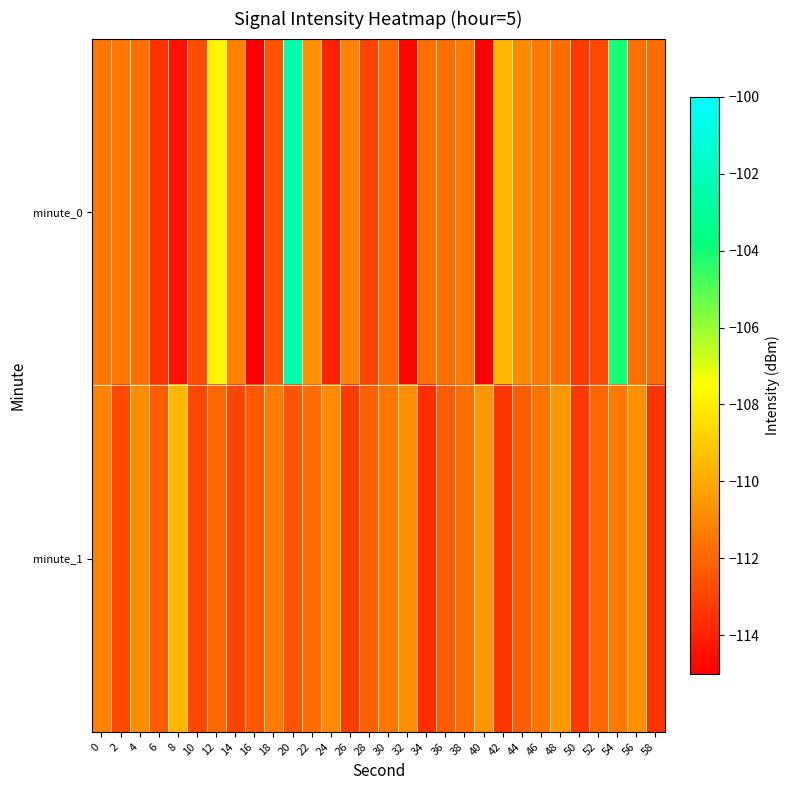

Which has a higher value, 26 or 24?

26